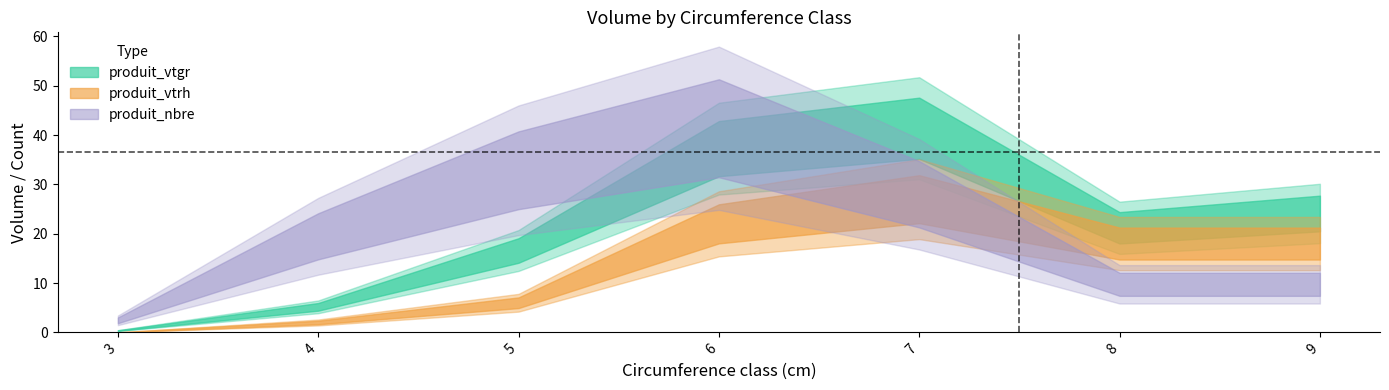

Rank the series at 9 from highest to lowest value.

produit_vtgr, produit_vtrh, produit_nbre